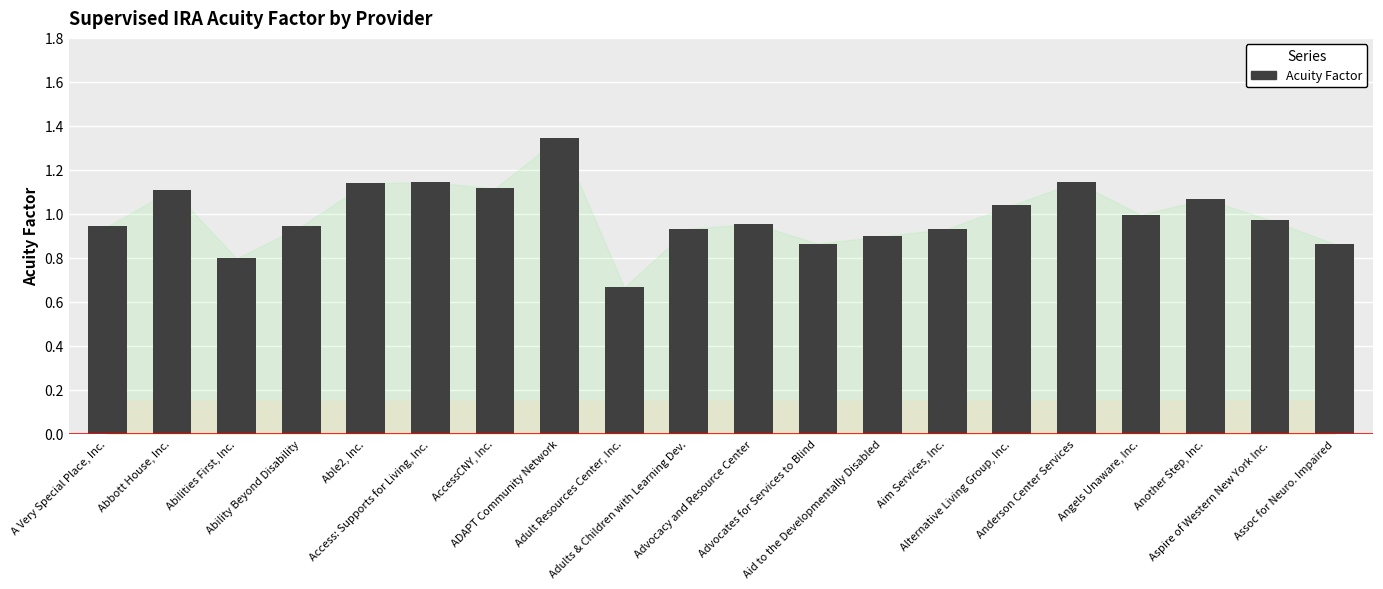

What is the difference between the second highest and minimum values?

0.5